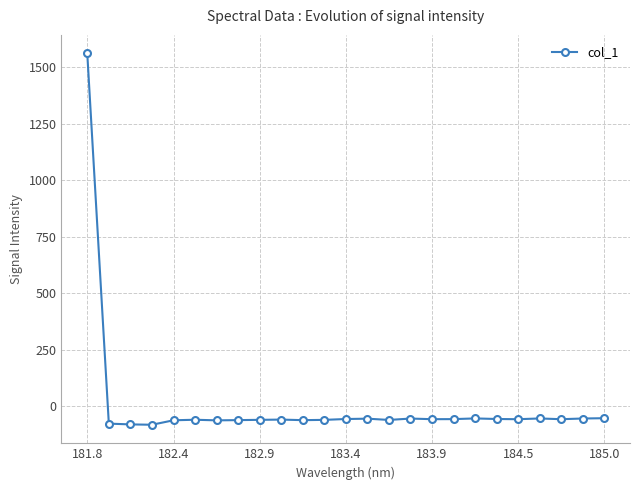

How many lines are shown in the chart?

1